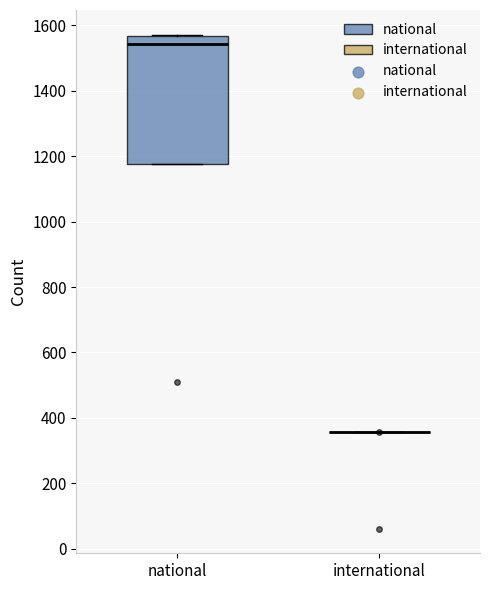

Where is the upper edge of the box for national on the y-axis? The values are not printed on the chart, so give them approximately, as read against the axis.

1560